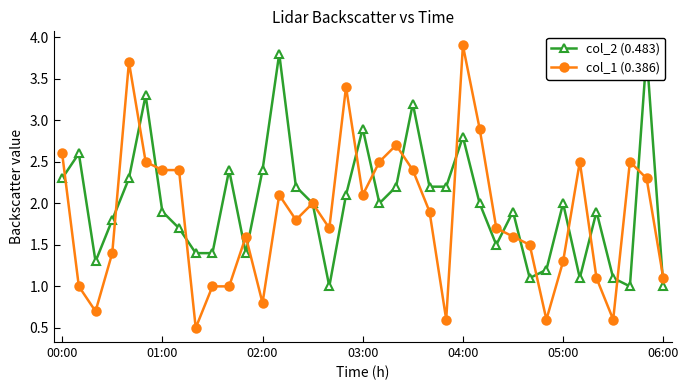

List the series in order of their overall mean, highest first.

col_2 (0.483), col_1 (0.386)